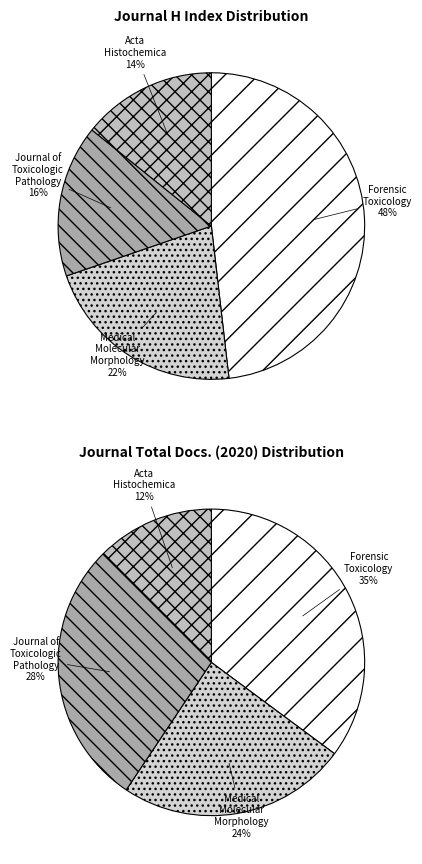

To the nearest percent, what portion does Forensic Toxicology represent?

48%